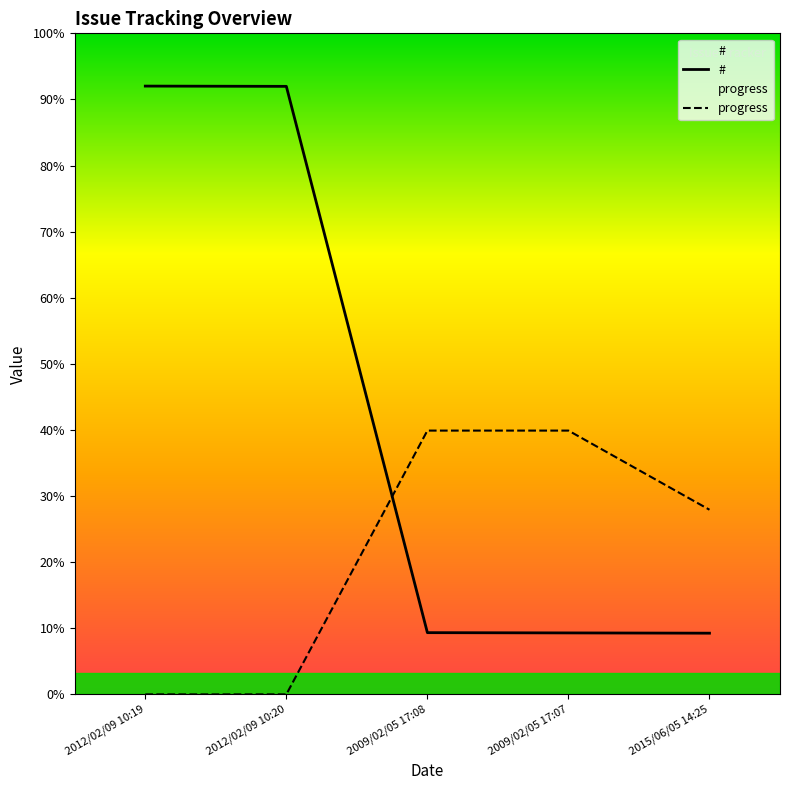

Does the chart display data point markers on the line(s)?

No